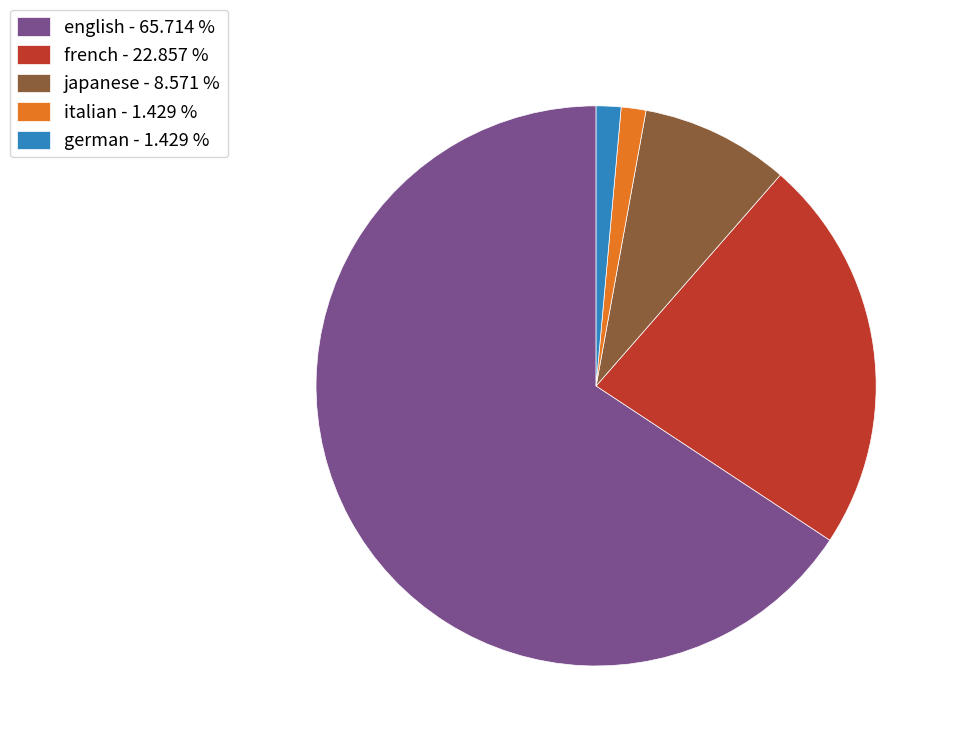

Does any single category account for the majority?

Yes